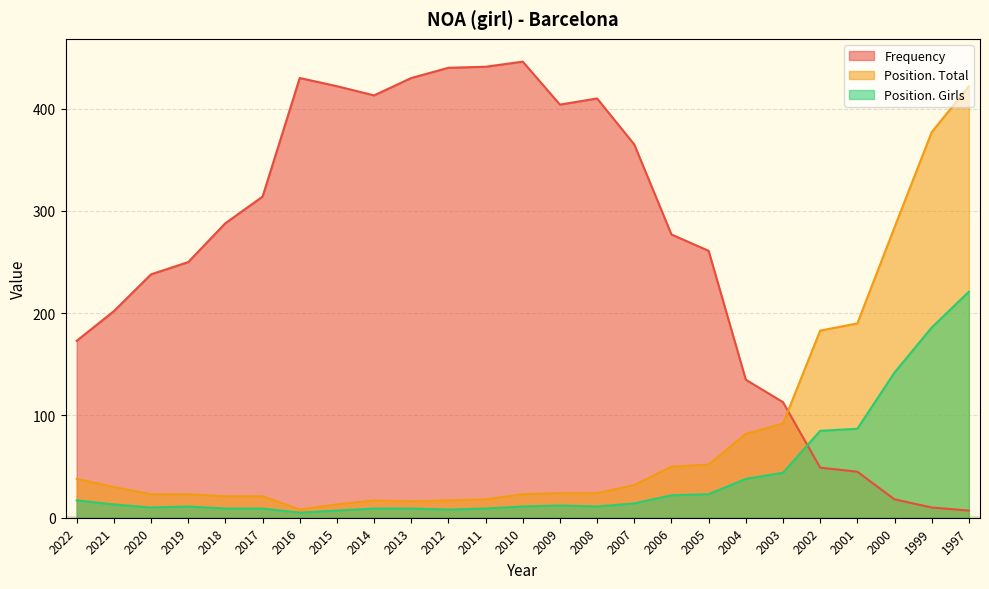

How many lines are shown in the chart?

3